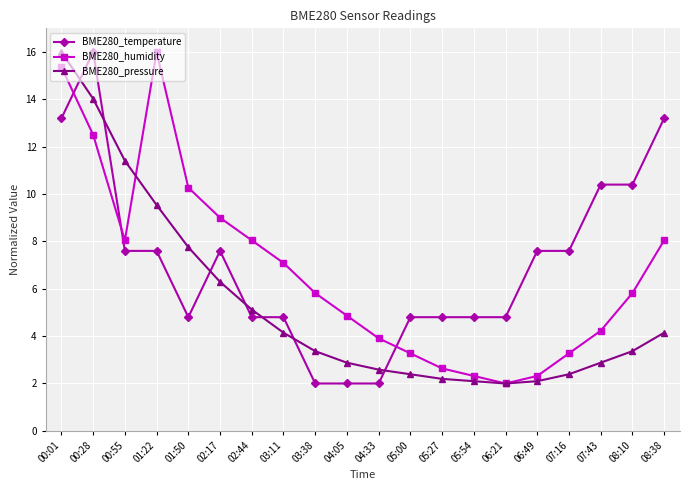

Reading left to right, extract all data points from this chart.

BME280_temperature: 13.2	16.0	7.6	7.6	4.8	7.6	4.8	4.8	2.0	2.0	2.0	4.8	4.8	4.8	4.8	7.6	7.6	10.4	10.4	13.2
BME280_humidity: 15.4	12.5	8.0	16.0	10.3	9.0	8.0	7.1	5.8	4.9	3.9	3.3	2.6	2.3	2.0	2.3	3.3	4.2	5.8	8.0
BME280_pressure: 16.0	14.0	11.4	9.5	7.8	6.3	5.1	4.1	3.4	2.9	2.6	2.4	2.2	2.1	2.0	2.1	2.4	2.9	3.4	4.1